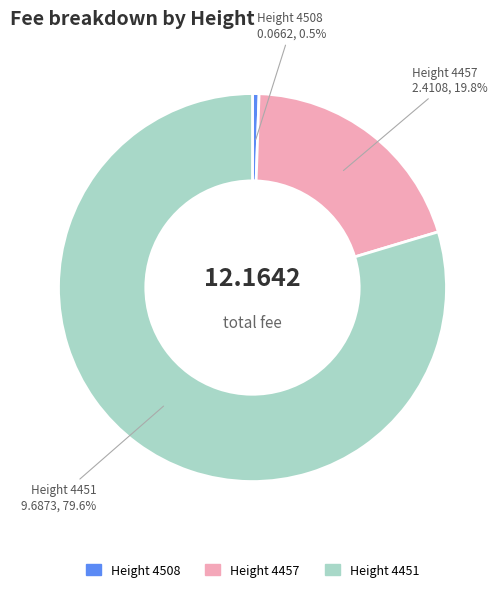

Is there any slice that represents more than half of the pie?

Yes